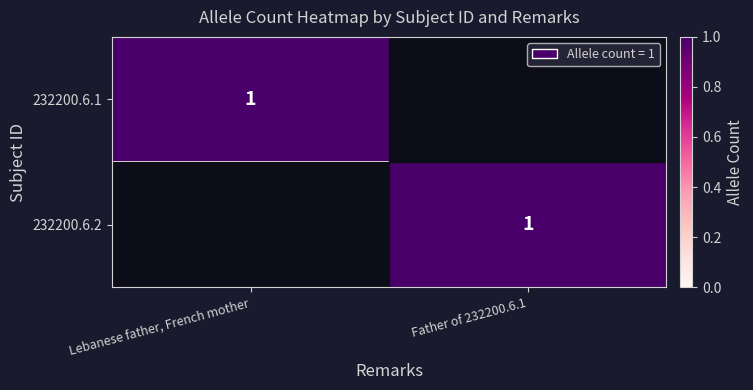

True or false: 232200.6.2 has a value of 0 at Father of 232200.6.1.

False